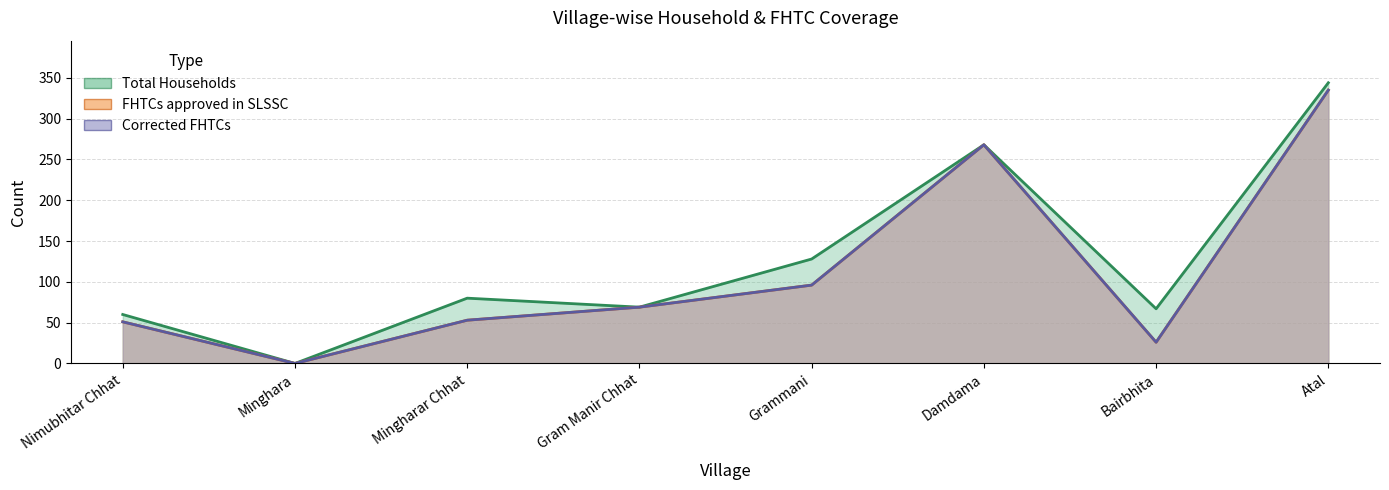

Reading left to right, list all the values displayed in this chart.

Total Households: Nimubhitar Chhat=60	Minghara=0	Mingharar Chhat=80	Gram Manir Chhat=69	Grammani=128	Damdama=268	Bairbhita=67	Atal=344
FHTCs approved in SLSSC: Nimubhitar Chhat=51	Minghara=0	Mingharar Chhat=53	Gram Manir Chhat=69	Grammani=96	Damdama=268	Bairbhita=26	Atal=335
Corrected FHTCs: Nimubhitar Chhat=51	Minghara=0	Mingharar Chhat=53	Gram Manir Chhat=69	Grammani=96	Damdama=268	Bairbhita=26	Atal=335